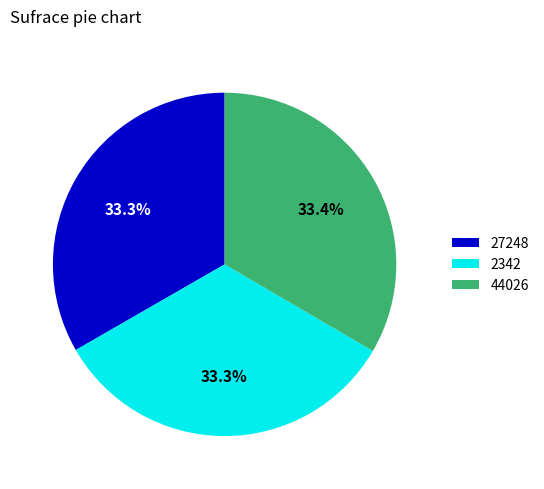

Does 27248 account for over 50% of the chart?

No